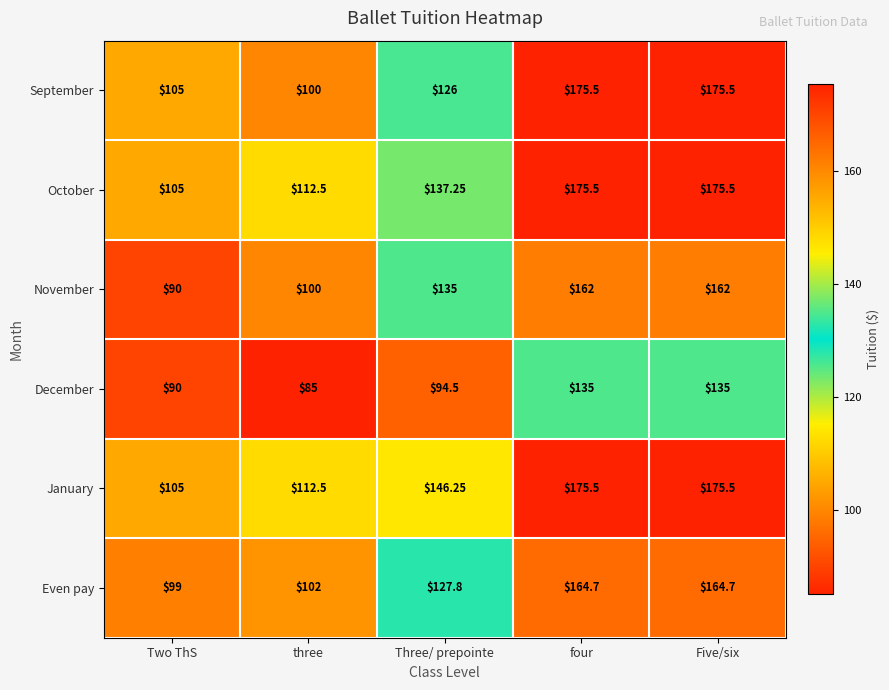

Count the number of categories in the chart.

5